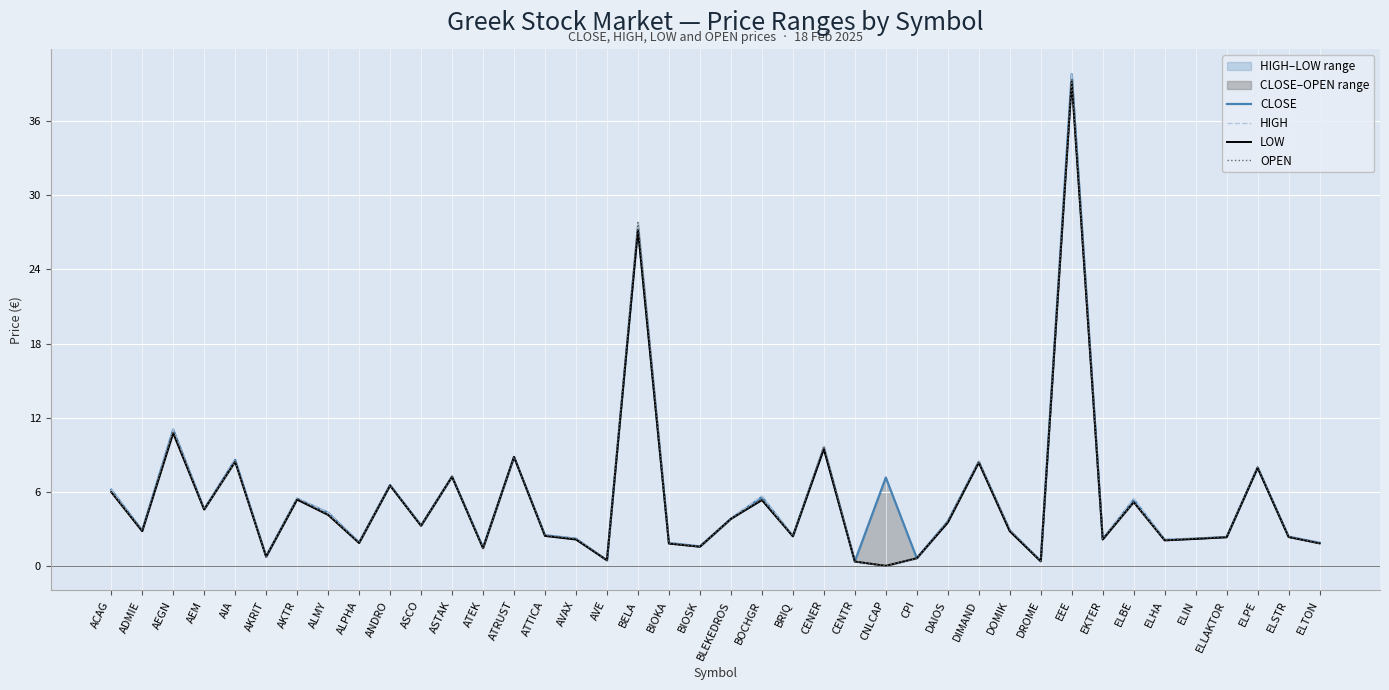

Which series has the largest total across all categories?

CLOSE